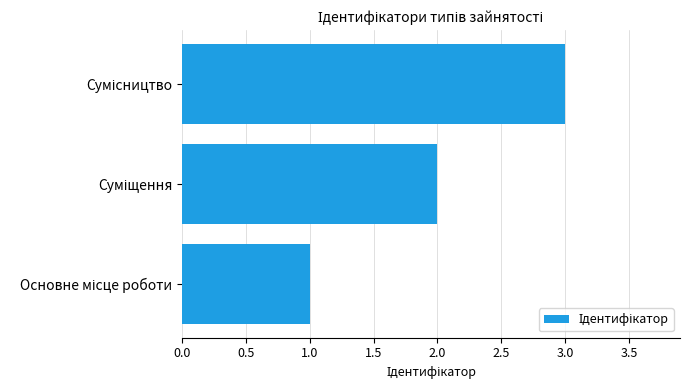

What is the sum of all values?

6